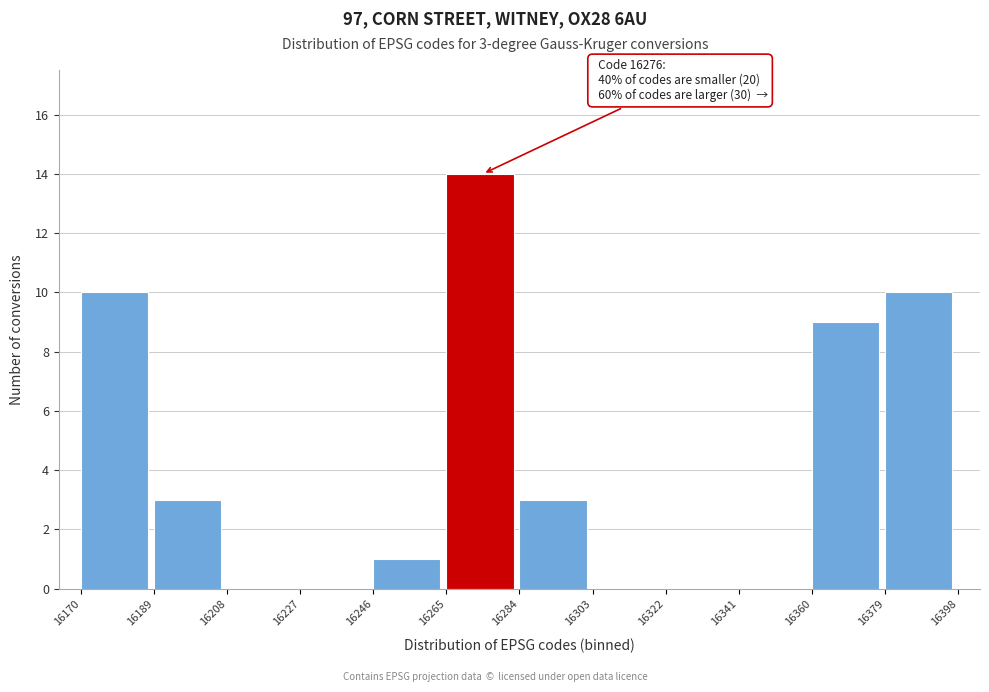

Which range on the x-axis has the tallest bar?

16265 to 16284